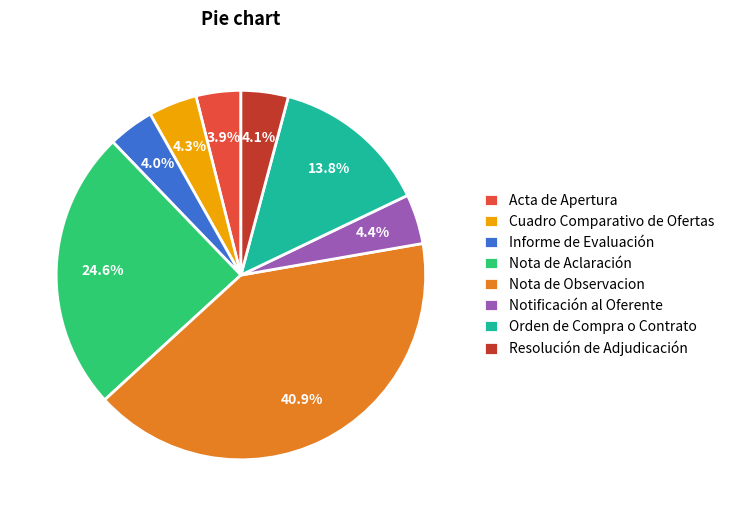

Combined, what portion of the pie is Orden de Compra o Contrato and Resolución de Adjudicación?

17.9%